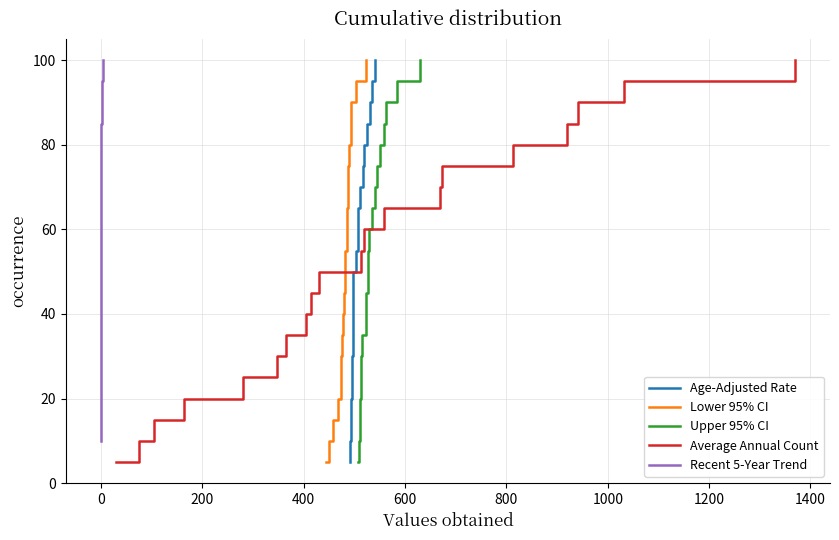

What is the maximum value for Age-Adjusted Rate?

100.0